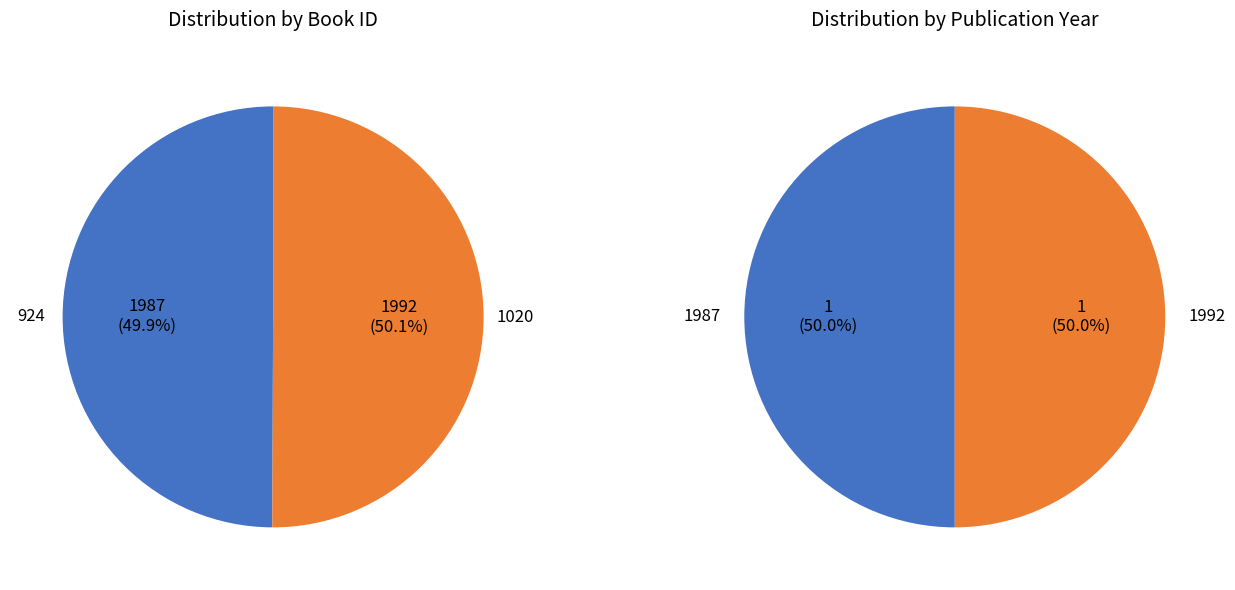

Does 1020 represent more than half of the total?

Yes